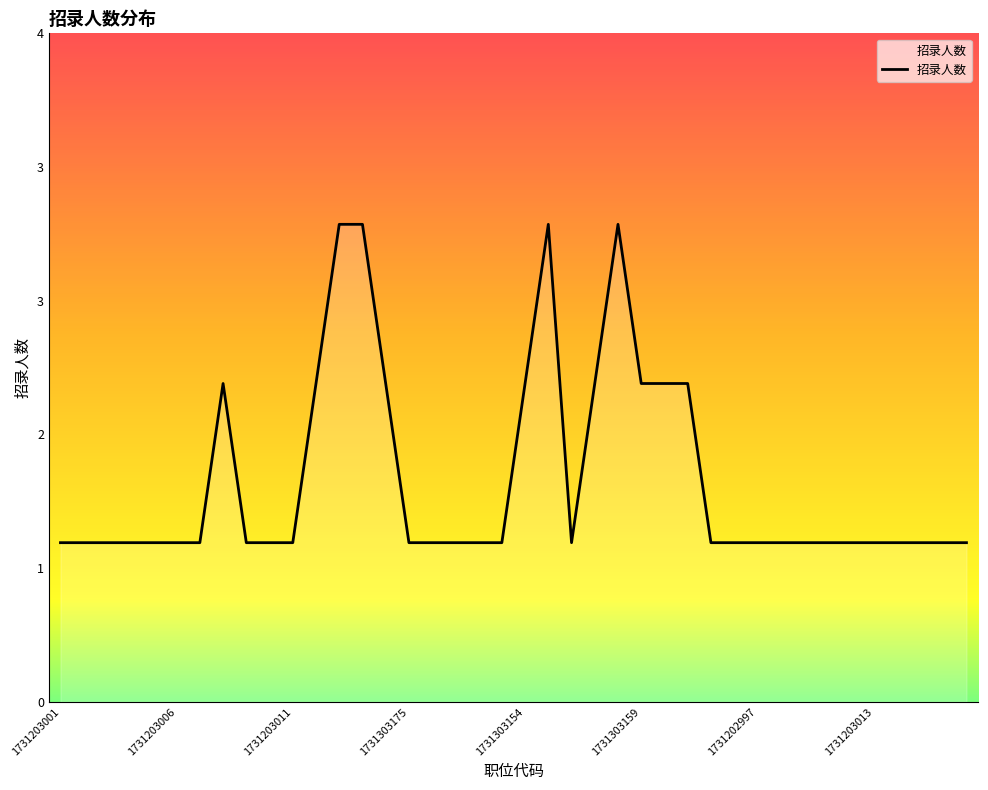

Reading left to right, what are all the values shown in this chart?

1731203001=1	1731203002=1	1731203003=1	1731203004=1	1731203005=1	1731203006=1	1731203007=1	1731203008=2	1731203009=1	1731203010=1	1731203011=1	1731303171=2	1731303172=3	1731303173=3	1731303174=2	1731303175=1	1731303176=1	1731303177=1	1731403223=1	1731403225=1	1731303154=2	1731303155=3	1731303156=1	1731303157=2	1731303158=3	1731303159=2	1731303160=2	1731403224=2	1731202995=1	1731202996=1	1731202997=1	1731202998=1	1731202999=1	1731203000=1	1731203012=1	1731203013=1	1731203014=1	1731203015=1	1731203016=1	1731203017=1